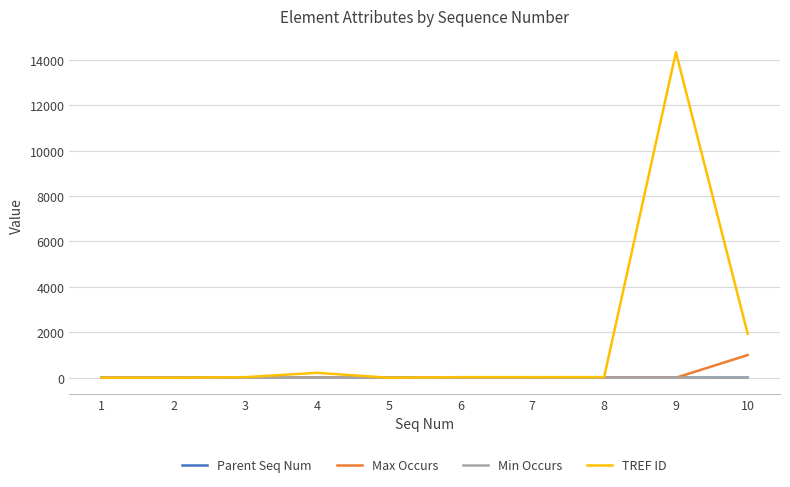

What is the maximum value for Max Occurs?

1000